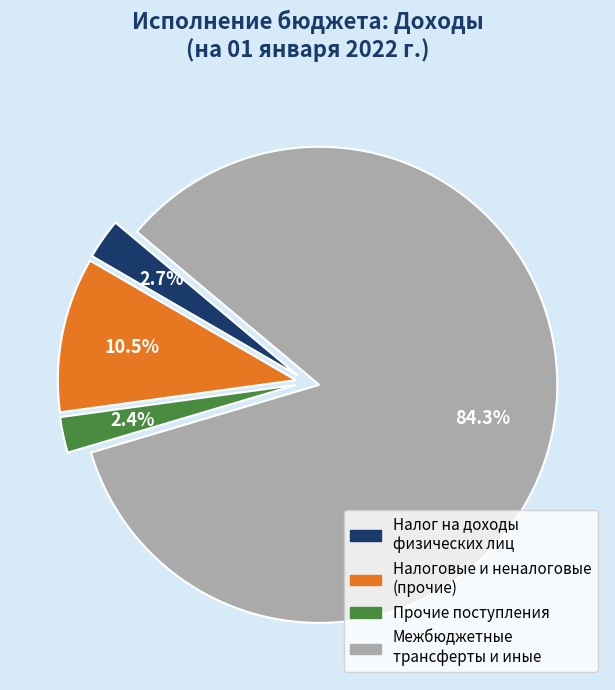

Is there a majority slice in this chart?

Yes